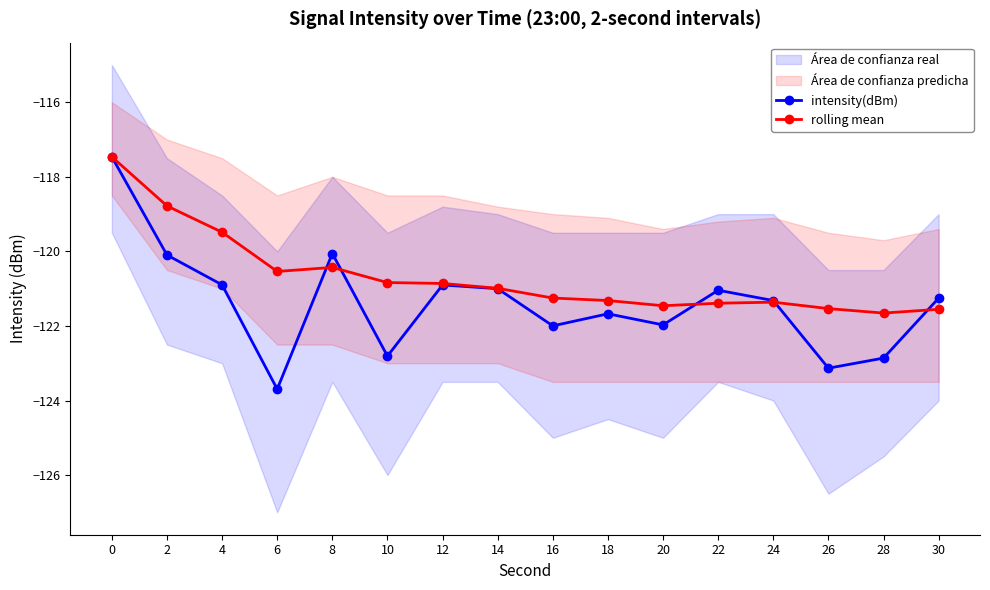

What is the value of the intensity(dBm) point at the 2nd from the left?

-120.1